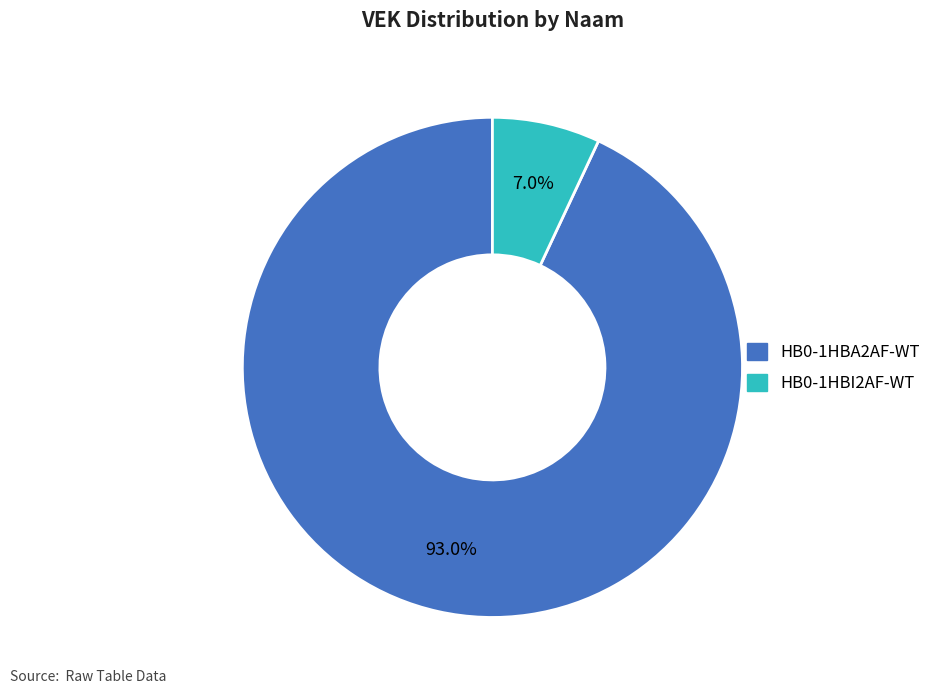

Is there any slice that represents more than half of the pie?

Yes